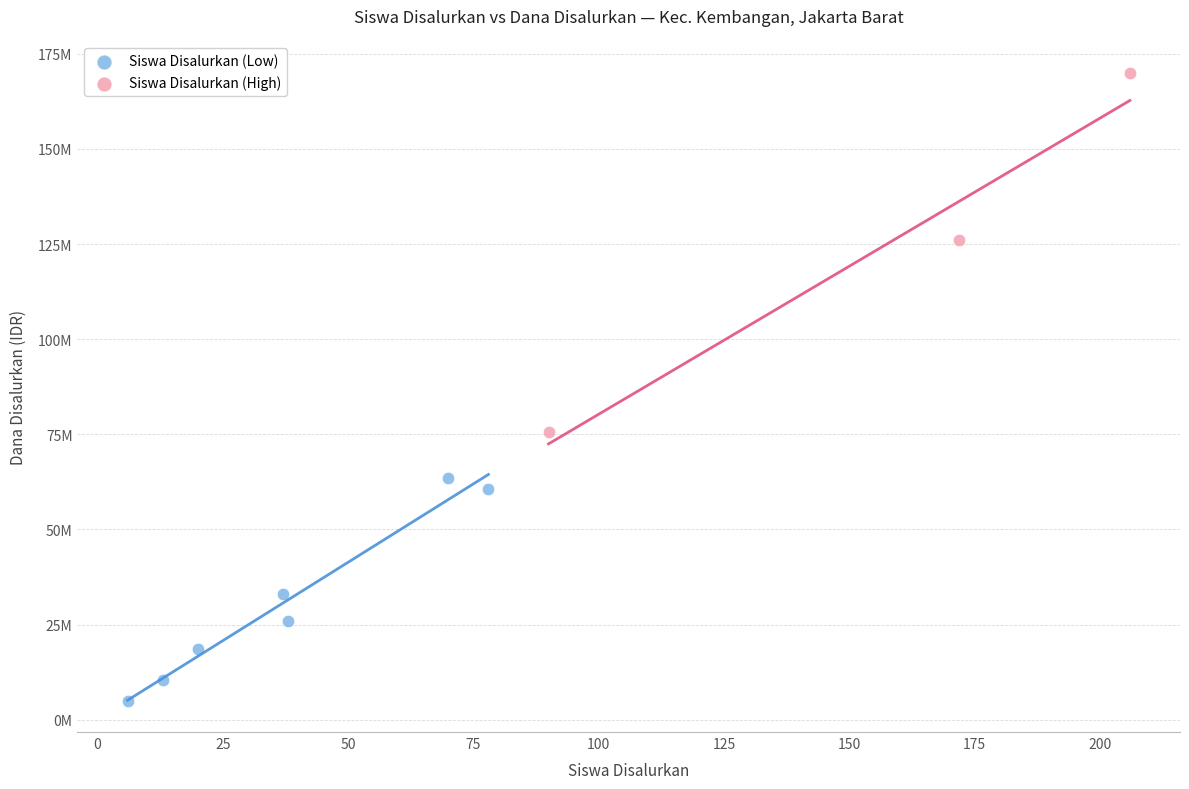

What are all the series names shown in the legend?

Siswa Disalurkan (Low), Siswa Disalurkan (High)